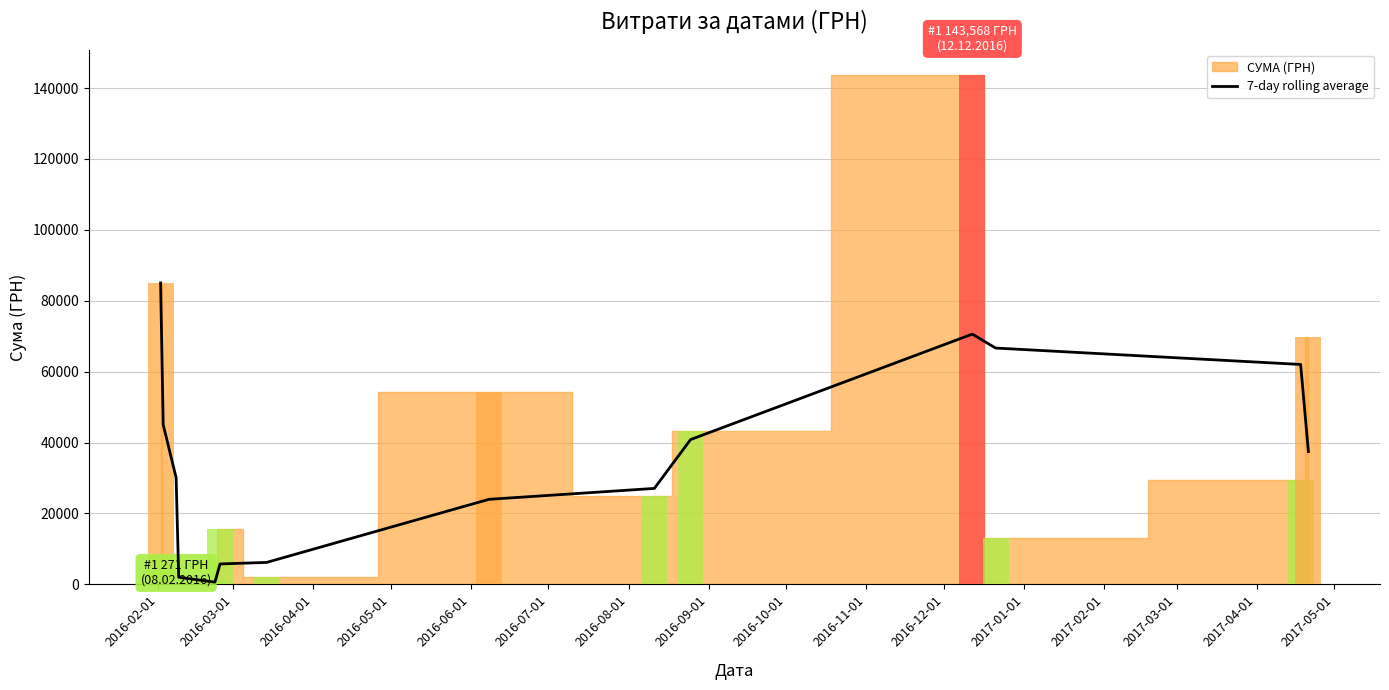

Does the chart contain stacked bars?

No